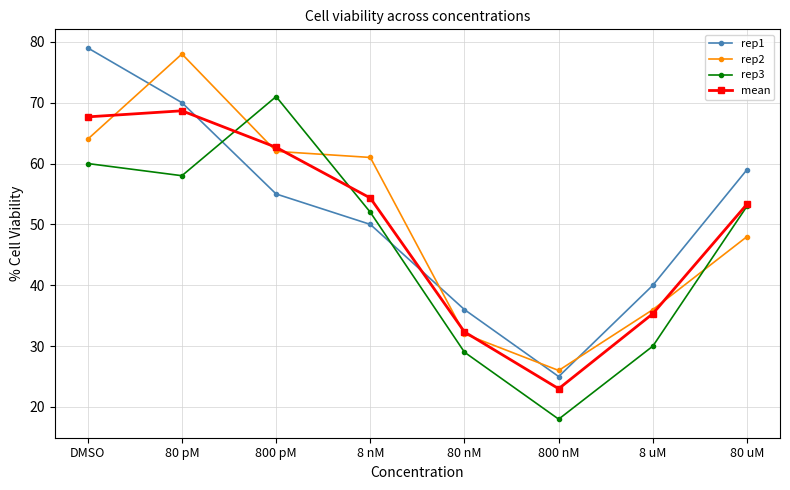

At which category does the chart reach its minimum across all series?

800 nM